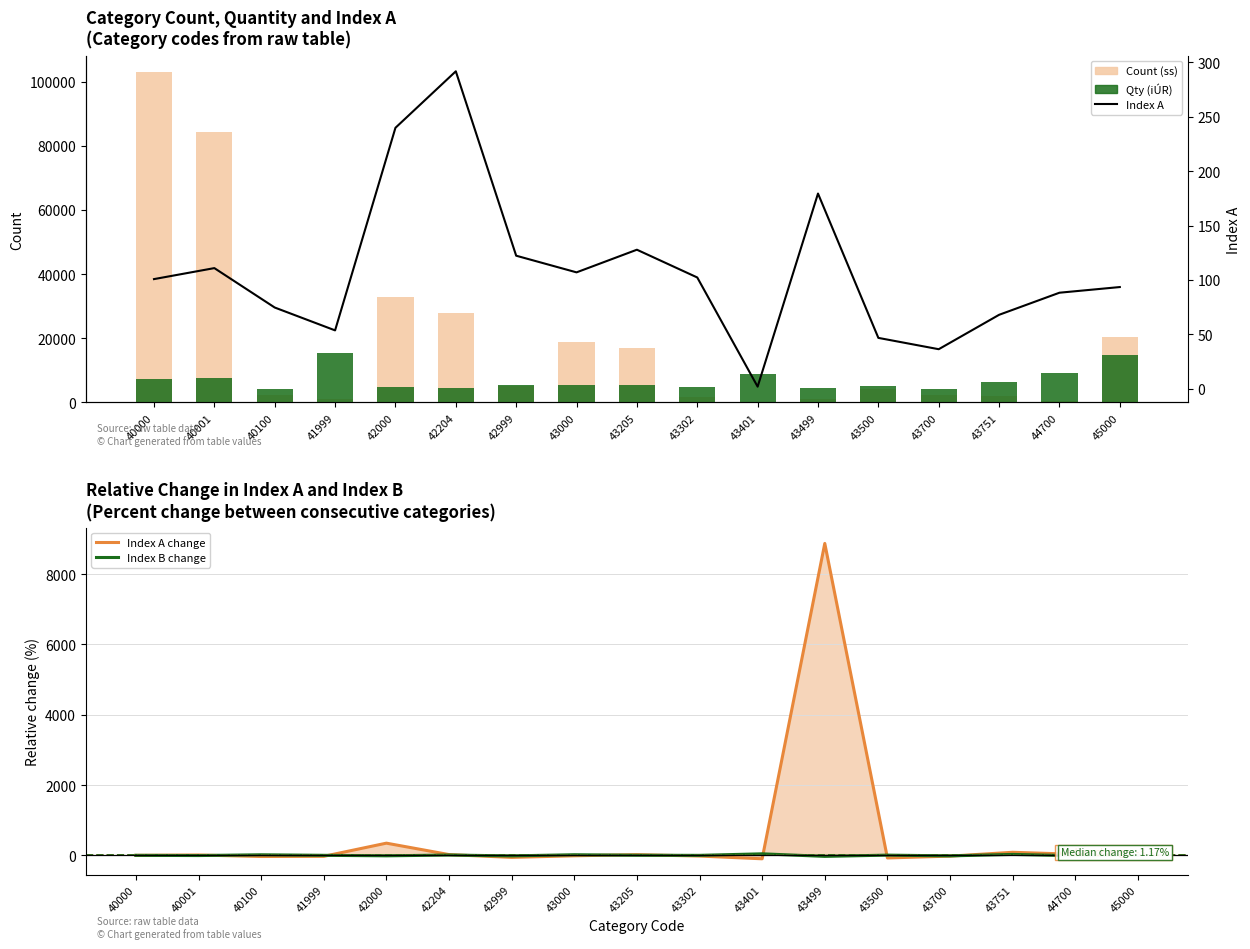

What are all the series names shown in the legend?

Count (ss), Qty (iÚR), Index A change, Index B change, Index A